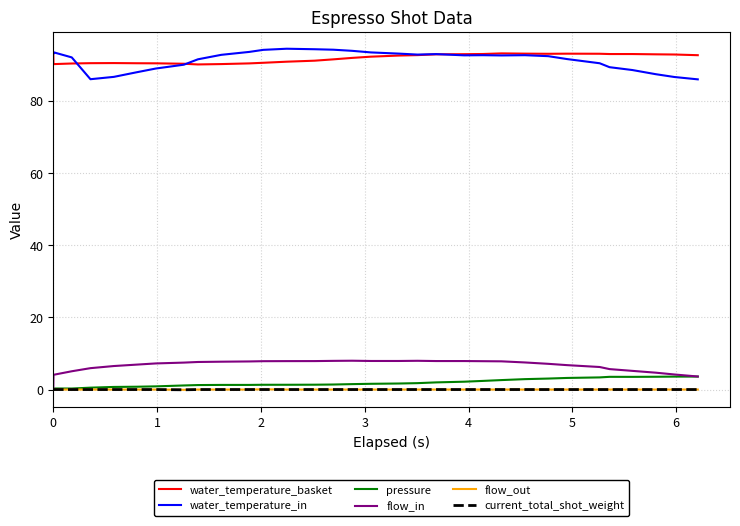

What is the maximum value for pressure?

3.6